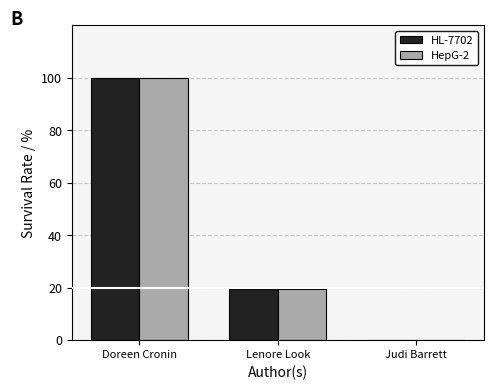

Which label corresponds to the largest value in the chart?

Doreen Cronin